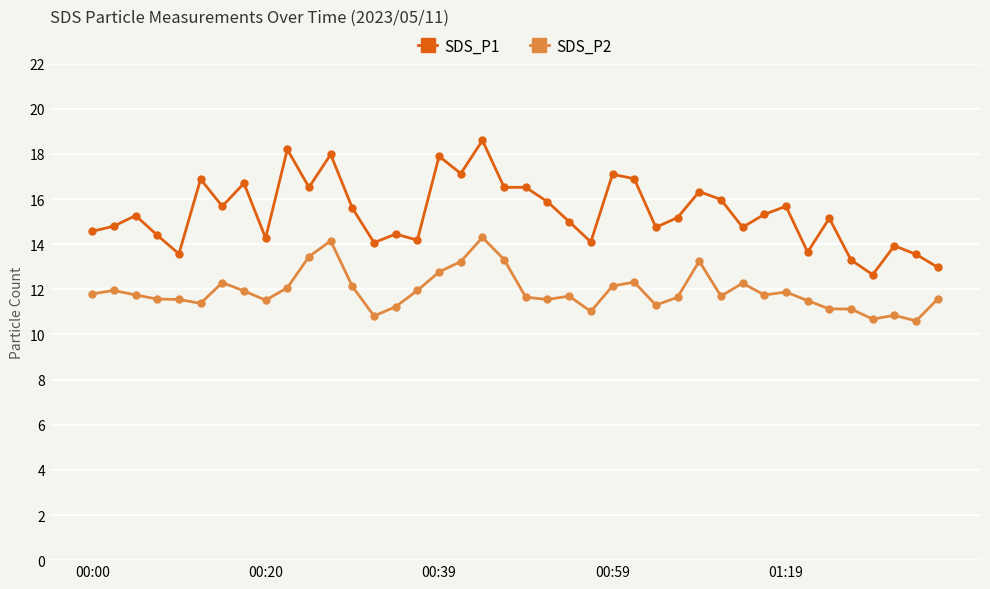

Count the number of categories in the chart.

40